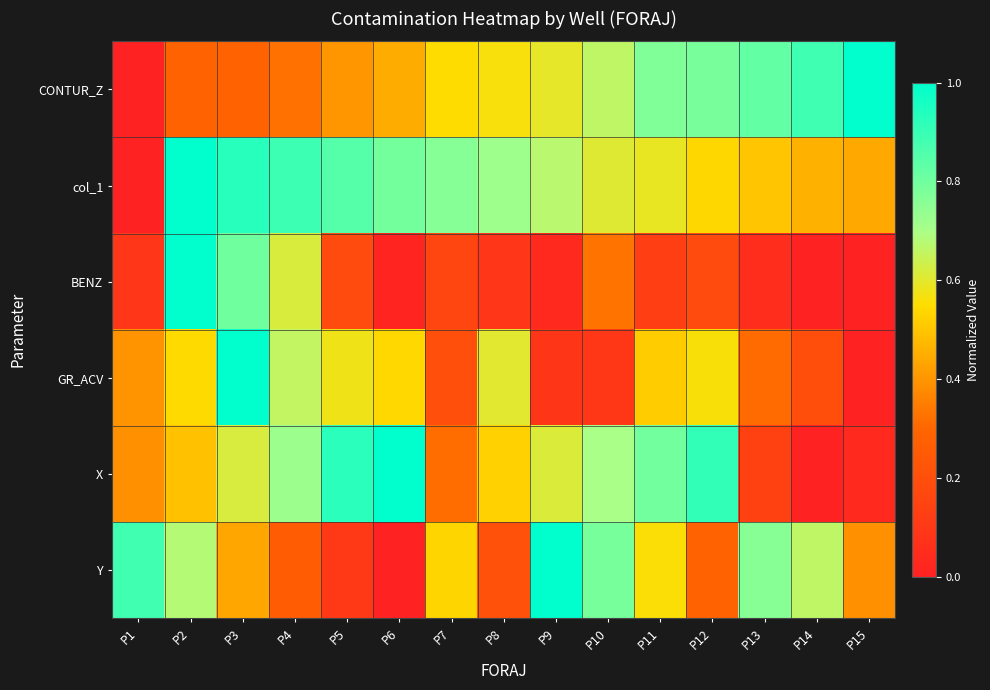

What is the total value across all series at P10?

3.2